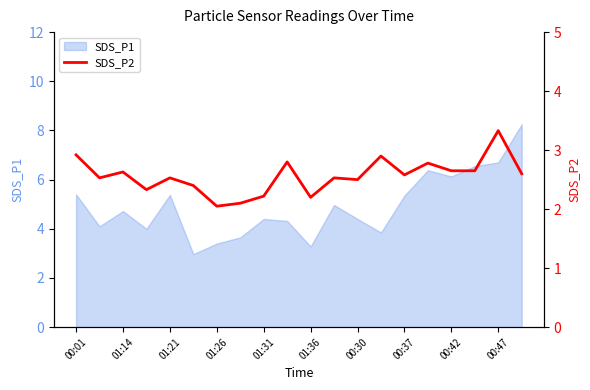

True or false: SDS_P1 has a value of 11.9 at 00:47.

False